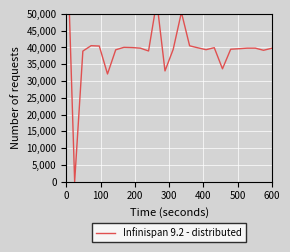

What is the sum of all values?

1036420